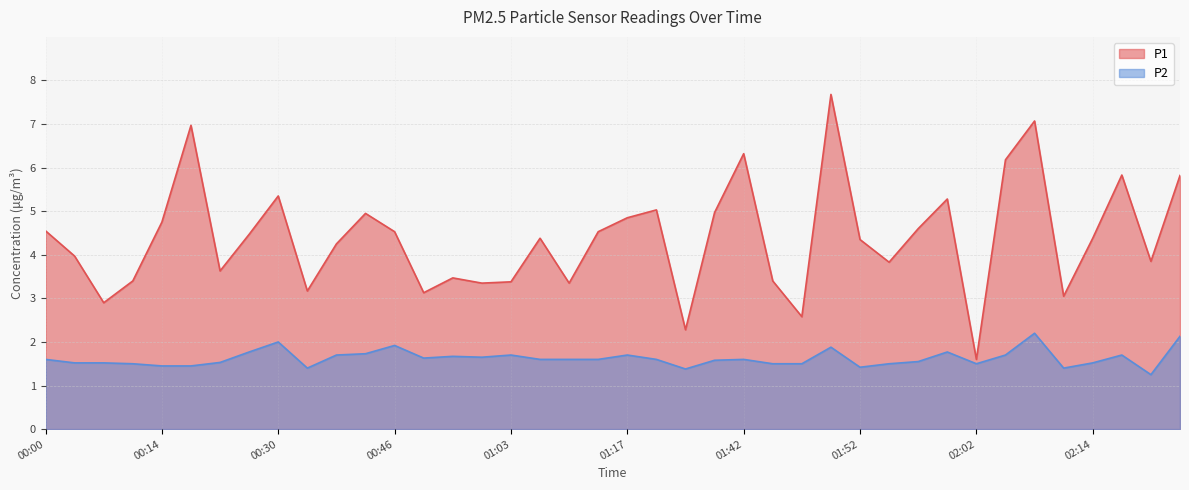

Which label corresponds to the largest value in the chart?

01:49